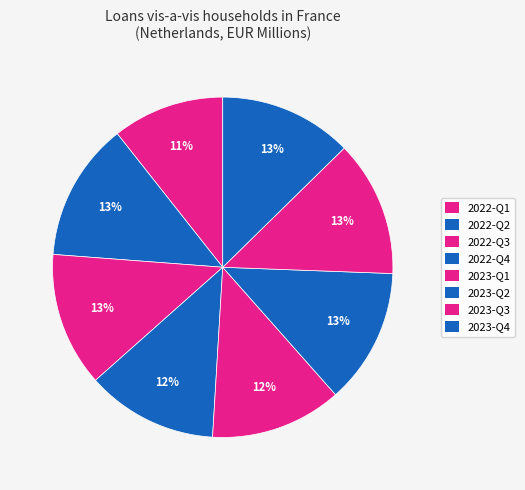

How many segments does this pie chart have?

8